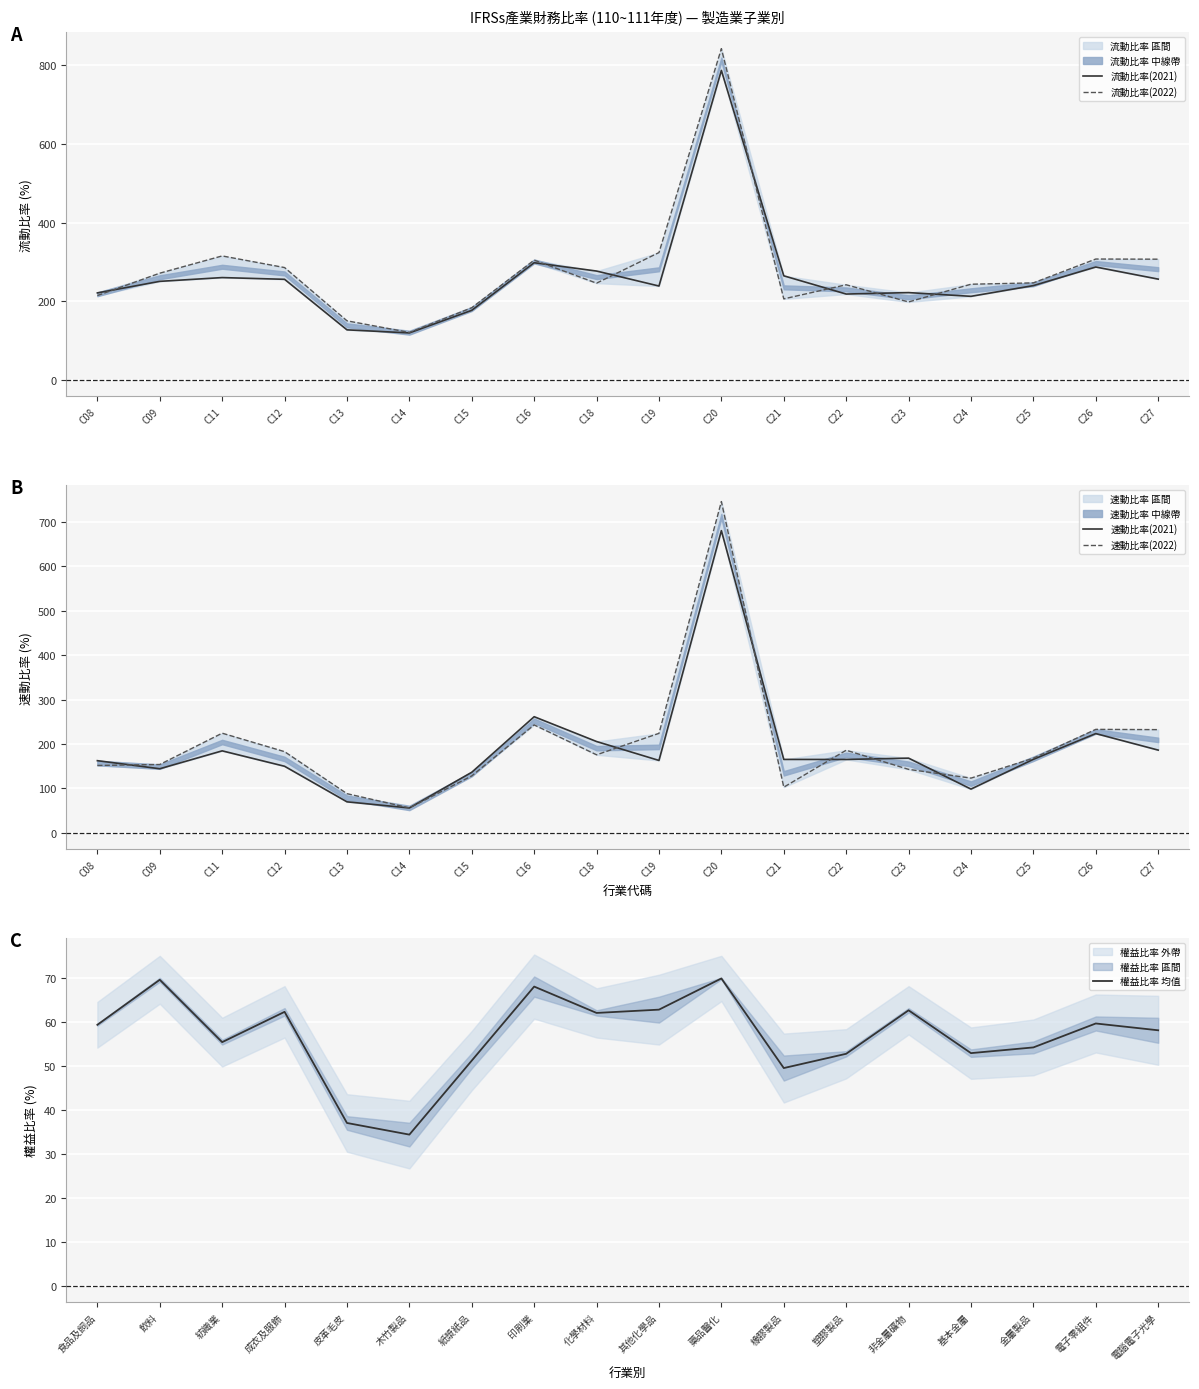

Reading left to right, transcribe all the data shown in this chart.

流動比率(2021): 221.2	250.6	260.2	255.8	127.2	119.4	176.9	298.0	276.8	238.7	787.3	264.7	218.3	222.0	212.5	239.8	287.1	256.3
流動比率(2022): 214.4	271.4	315.3	285.7	150.2	120.6	183.5	304.6	246.0	323.9	842.8	206.0	241.9	198.2	243.3	246.7	307.4	307.0
速動比率(2021): 162.4	144.2	184.5	149.8	69.7	55.9	136.3	261.4	205.5	162.9	680.4	165.2	165.1	168.1	98.4	165.4	223.4	186.2
速動比率(2022): 151.6	153.8	224.3	182.7	88.1	56.0	128.1	242.9	175.6	223.9	745.9	102.7	185.9	142.8	123.1	168.0	232.9	232.3
權益比率 均值: 59.4	69.7	55.5	62.4	37.0	34.4	51.2	68.1	62.1	62.8	69.9	49.5	52.8	62.7	53.0	54.2	59.7	58.1